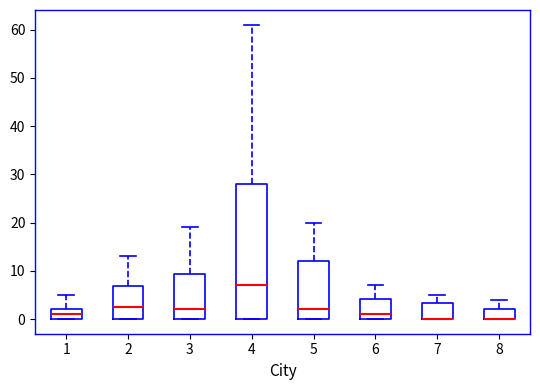

Which box is the tallest, from its lower edge to its upper edge?

4